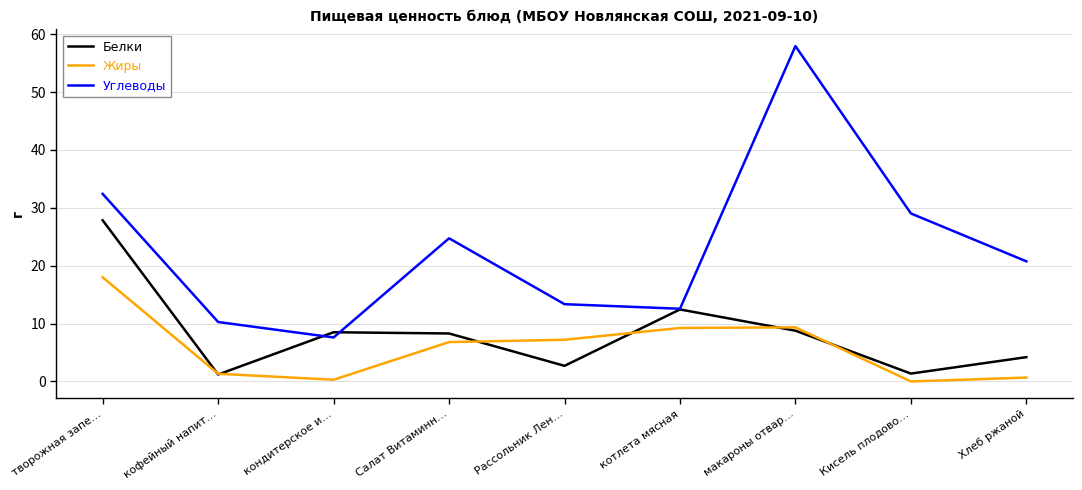

The Жиры series shows 9.7 at Салат Витаминн…. True or false?

False